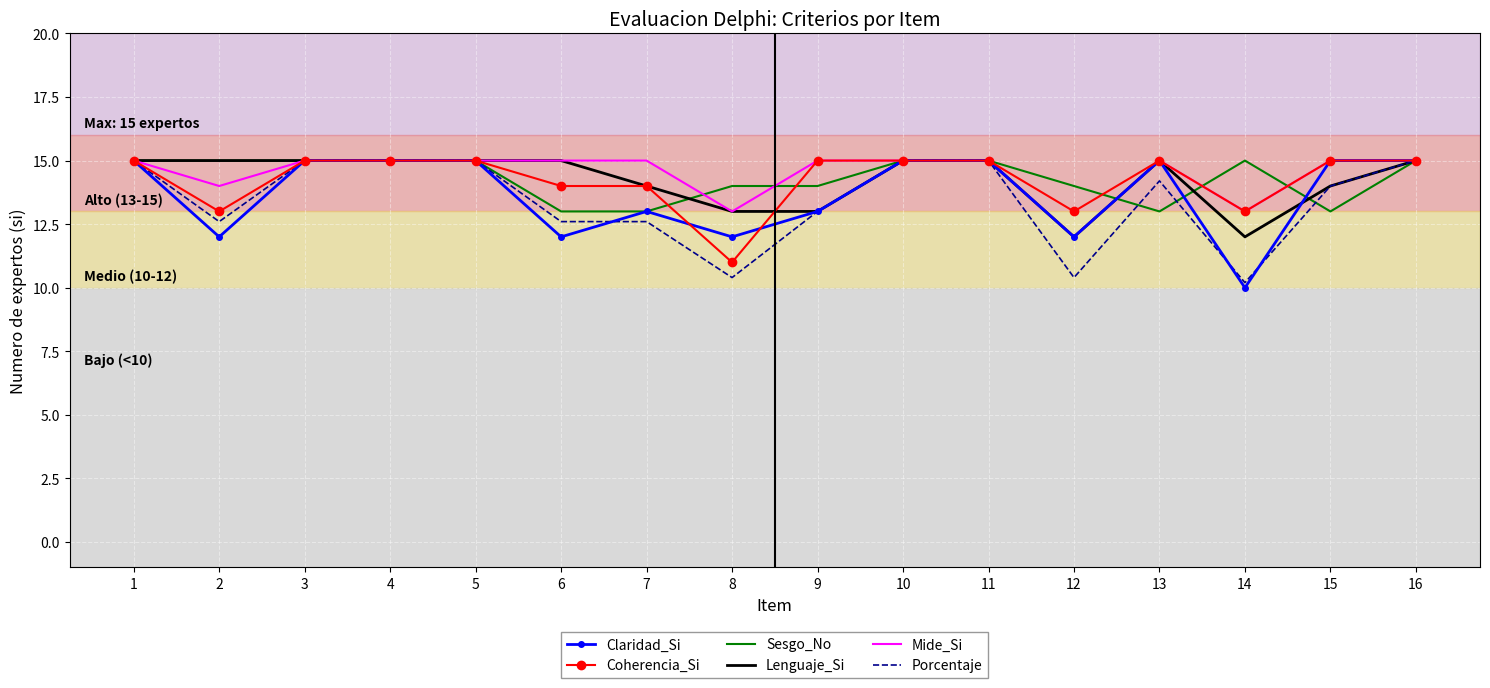

The value of Lenguaje_Si at 10 is 6.3. True or false?

False